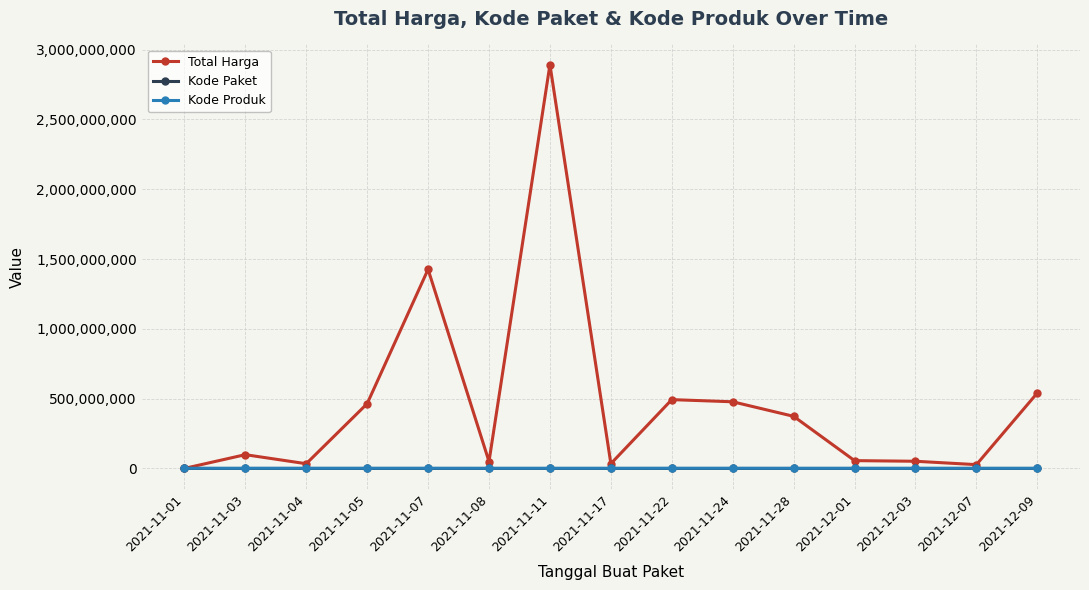

Is this an area chart (filled region under the line)?

No